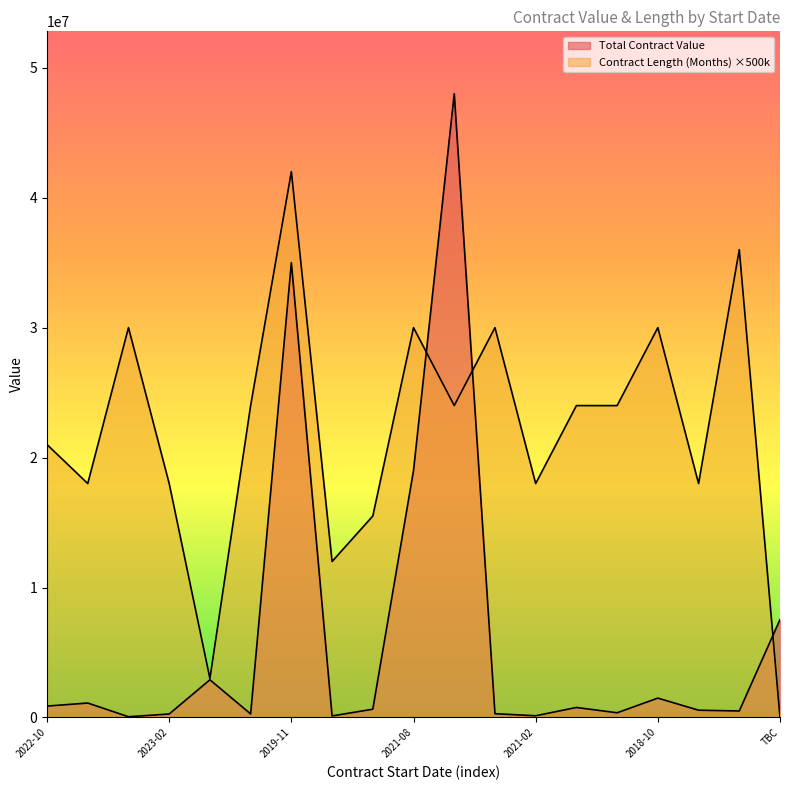

Reading right to left, extract all data points from this chart.

Total Contract Value: 7536355	500000	558000	1488720	360000	768215	130000	290000	48000000	19000000	635015	117000	35000000	270000	2900000	267000	55000	1110000	875435
Contract Length (Months): 0	36000000	18000000	30000000	24000000	24000000	18000000	30000000	24000000	30000000	15500000	12000000	42000000	24000000	3000000	18000000	30000000	18000000	21000000